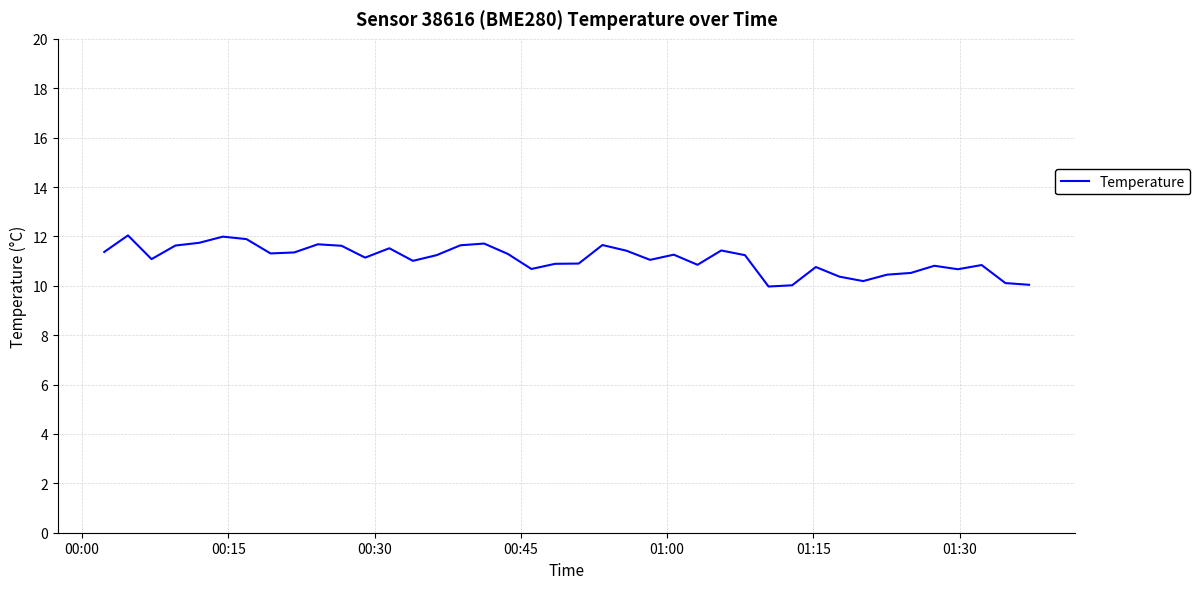

What is the difference between the maximum and minimum values?

2.1